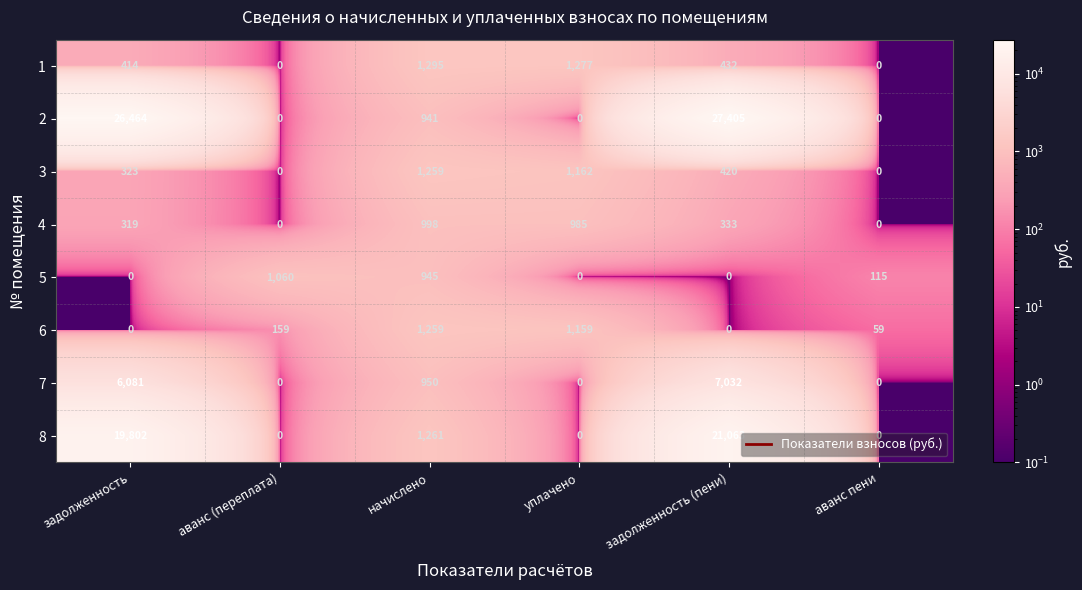

What is the difference between the 8 values at задолженность (пени) and уплачено?

21063